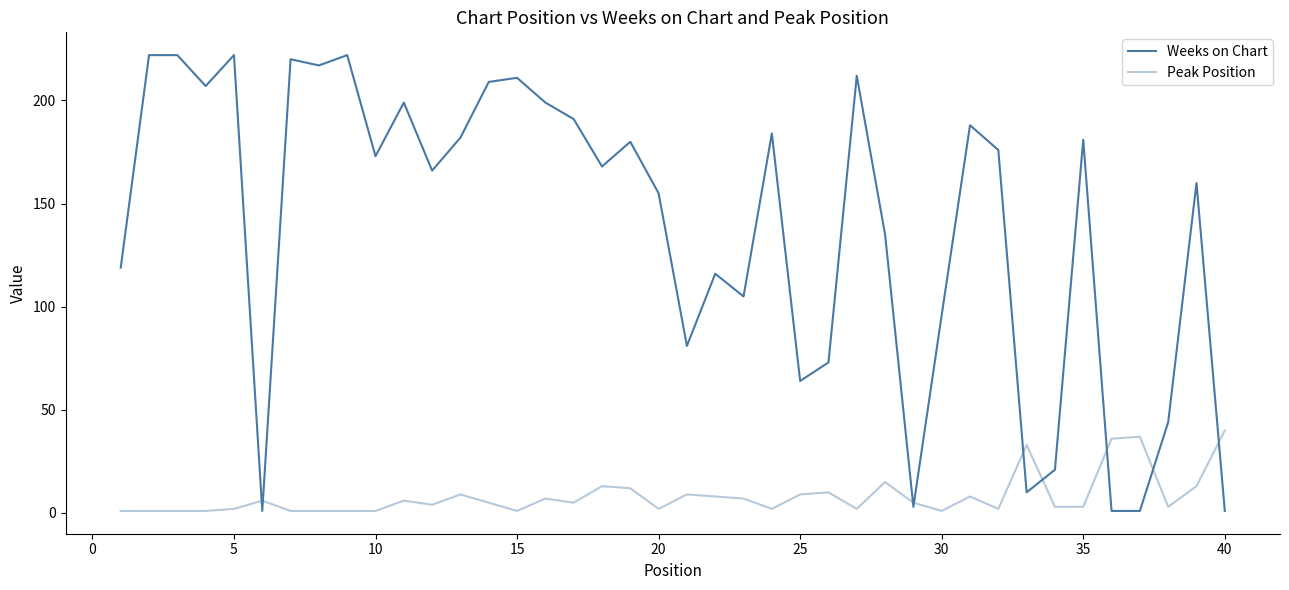

How many lines are shown in the chart?

2